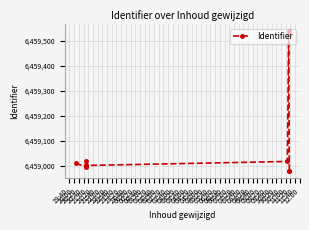

Is it true that the value at 22:20 is 6458981?

True